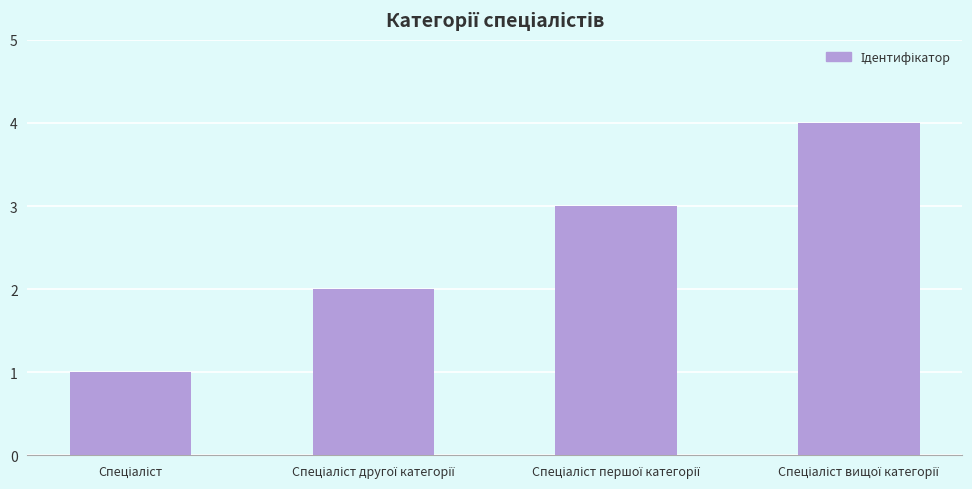

What is the difference between the maximum and minimum values?

3